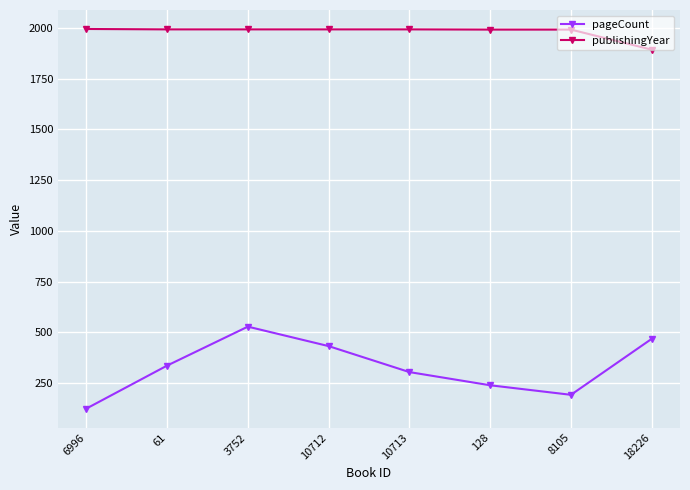

True or false: publishingYear and pageCount cross at least once.

False